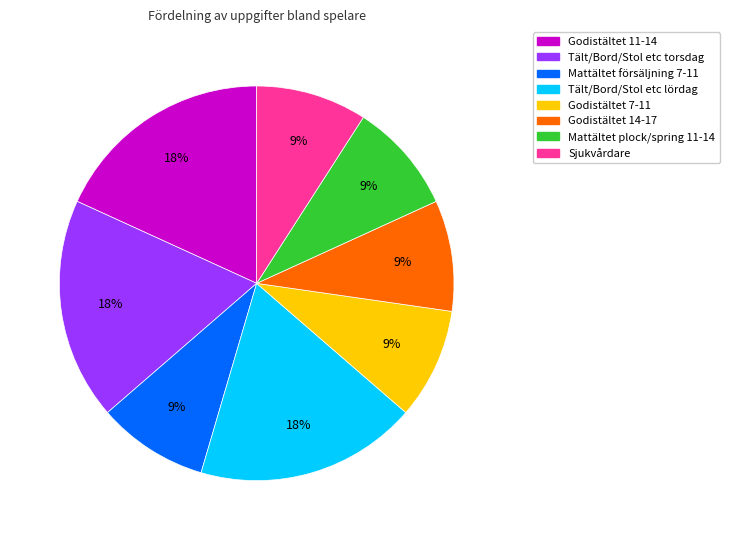

Approximately how many times larger is the value at Godistältet 7-11 compared to Tält/Bord/Stol etc lördag?

0.5